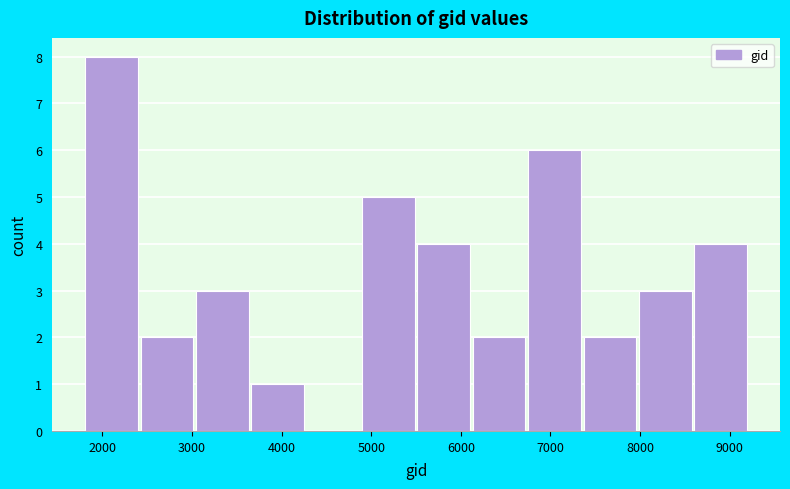

What is the height of the bar covering 1800 to 2400 on the x-axis? Neither the bar edges nor the heights are printed on the chart, so give them approximately, as read against the axes.

8